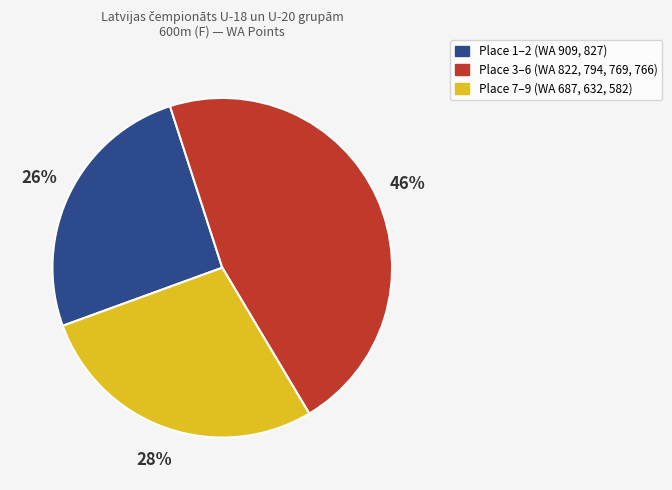

To the nearest percent, what is the average slice percentage?

33%